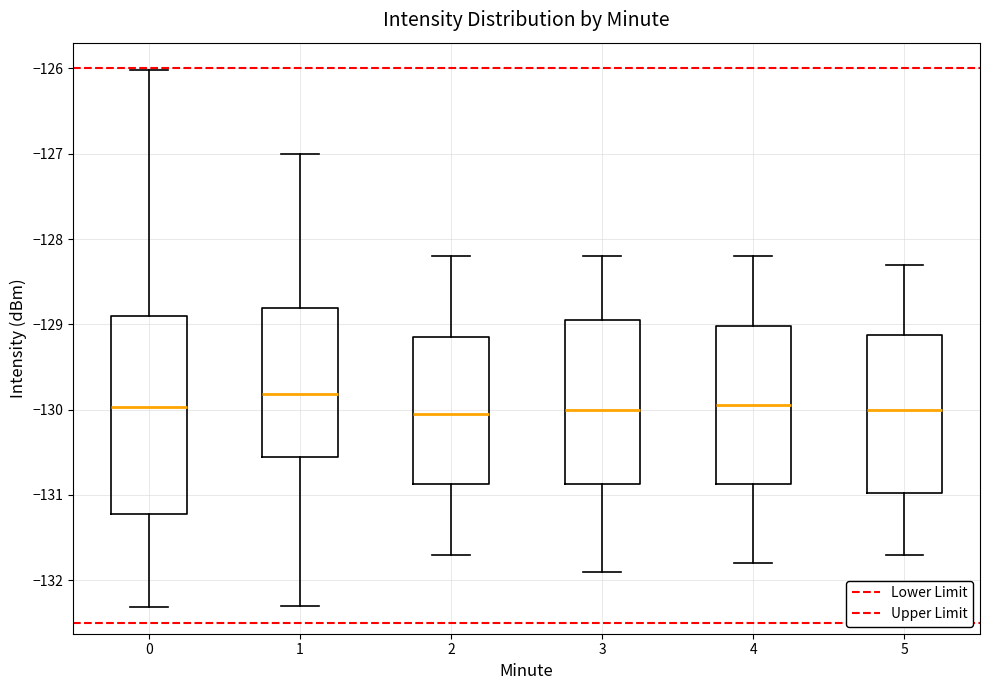

Where is the upper edge of the box at x = 2 on the y-axis? The values are not printed on the chart, so give them approximately, as read against the axis.

-129.1